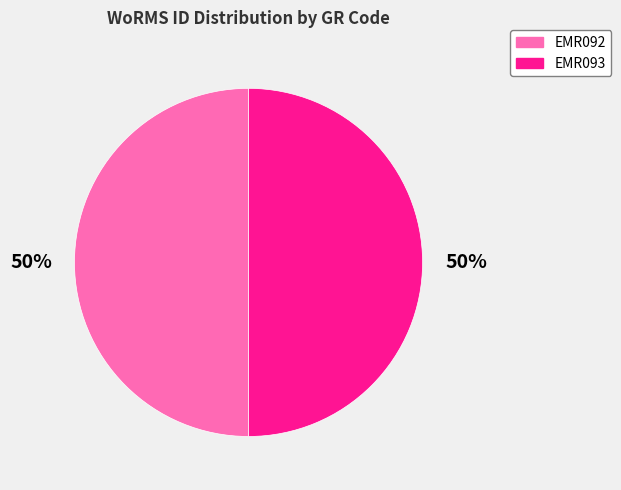

To the nearest percent, what is the combined percentage of EMR093 and EMR092?

100%